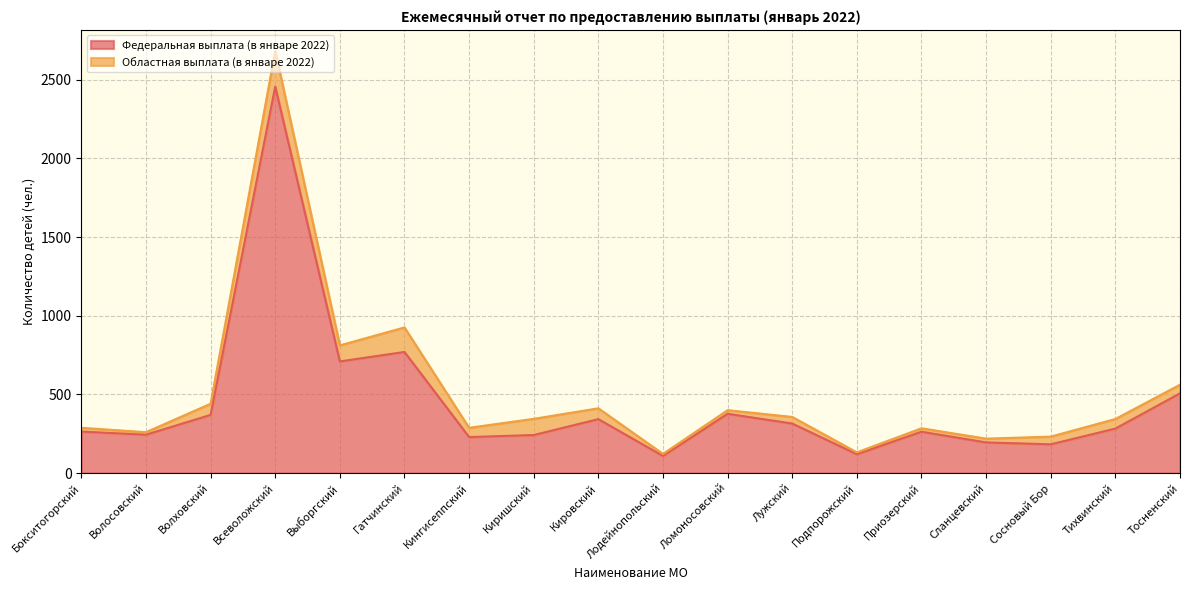

What is the sum of the values at Гатчинский and Подпорожский?

890